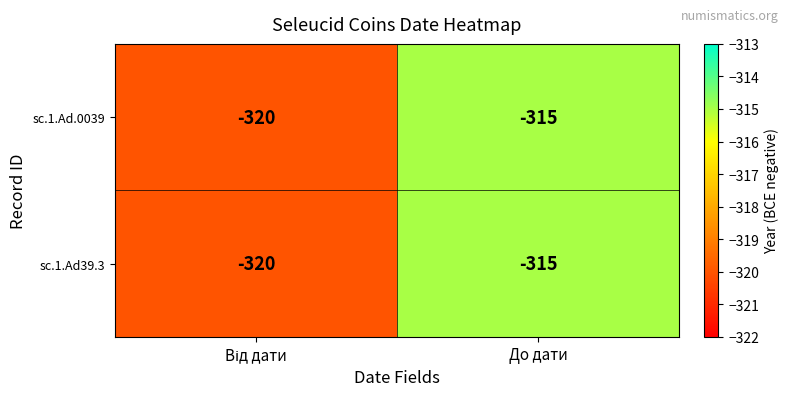

Count the number of categories in the chart.

2